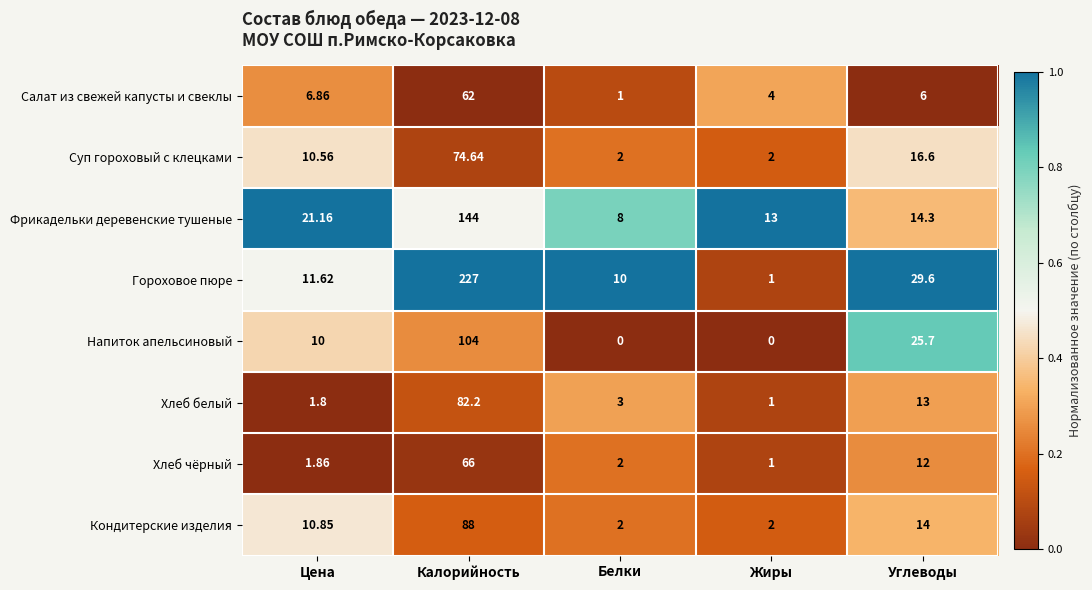

Which series has the largest range (max minus min)?

Гороховое пюре